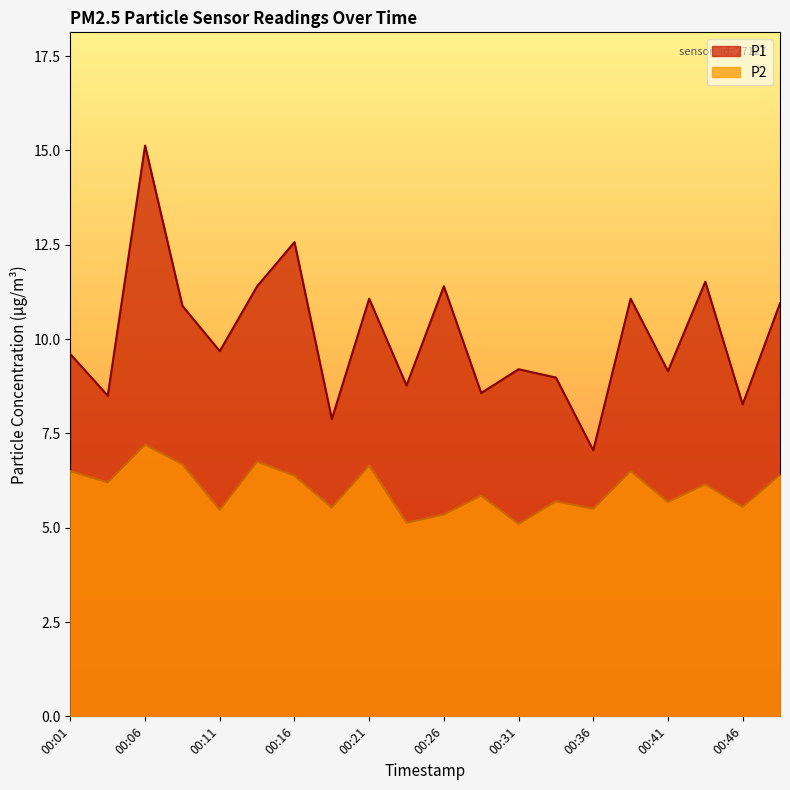

True or false: P1 and P2 intersect in this chart.

False